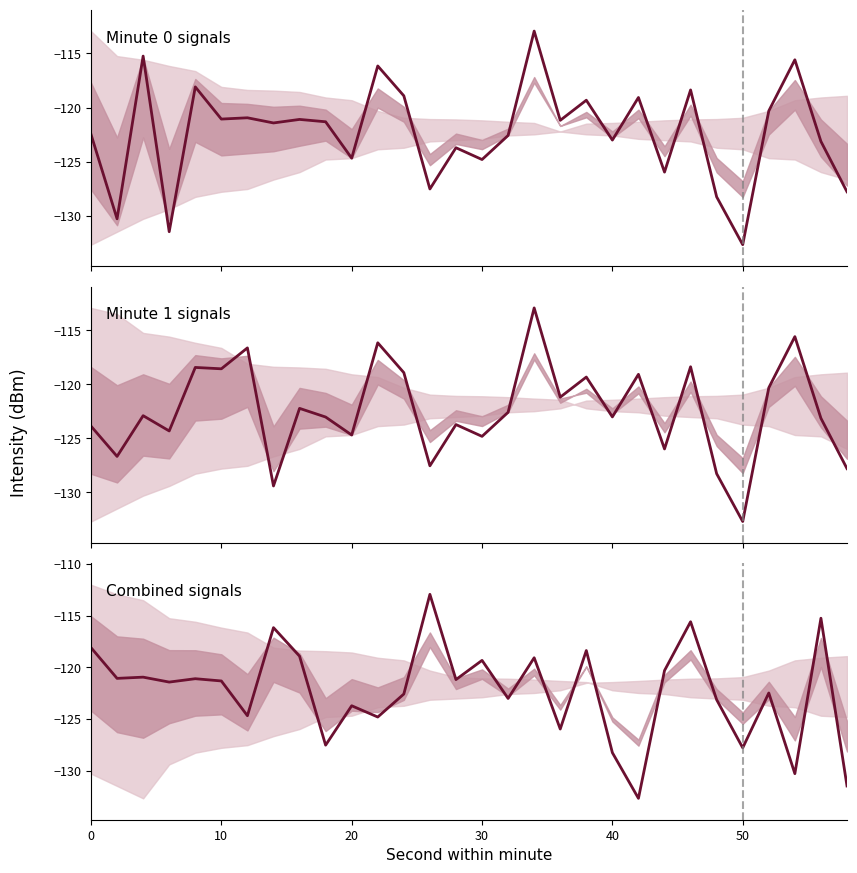

True or false: Combined signals has more than 2 points higher than both neighbors.

True